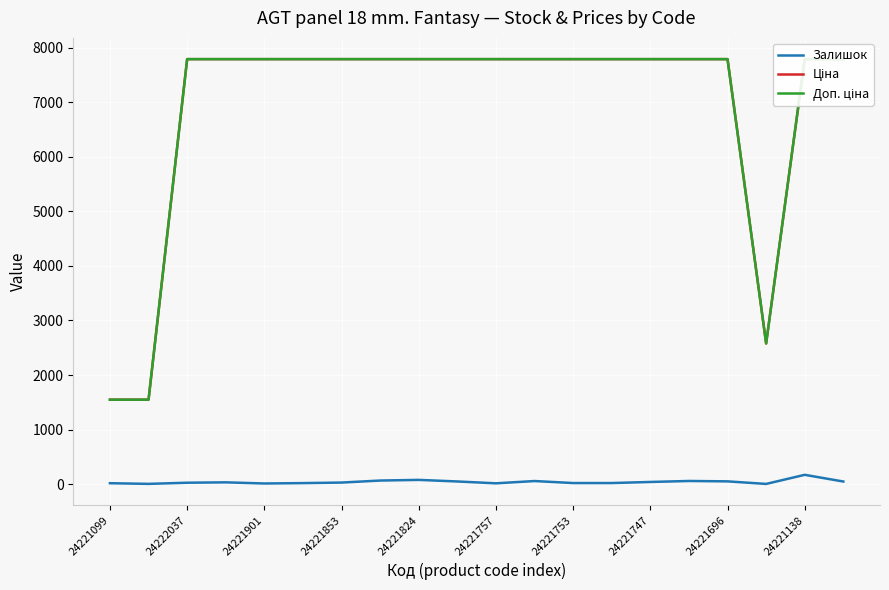

True or false: Доп. ціна has more than 2 points higher than both neighbors.

False